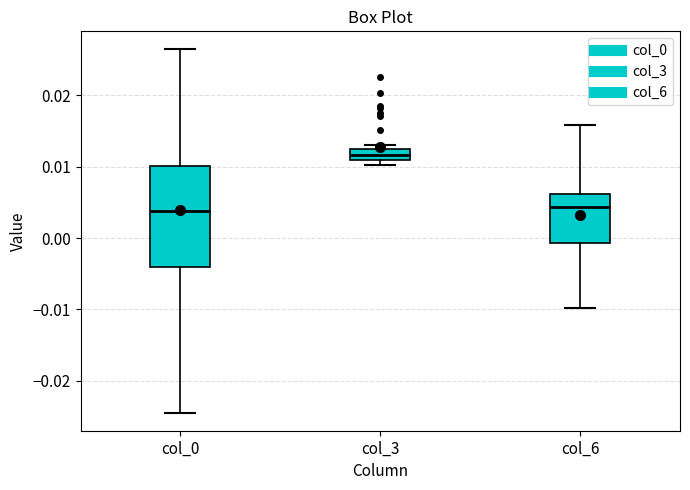

Which box is the tallest, from its lower edge to its upper edge?

col_0